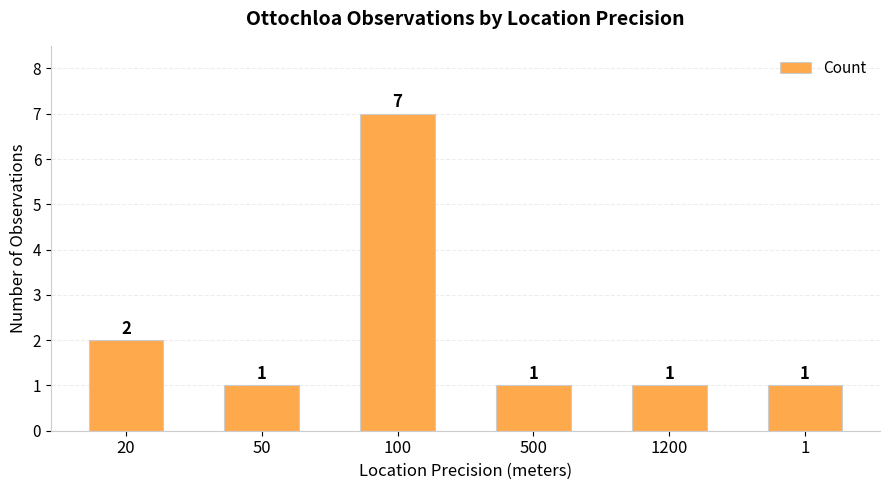

What is the average value?

2